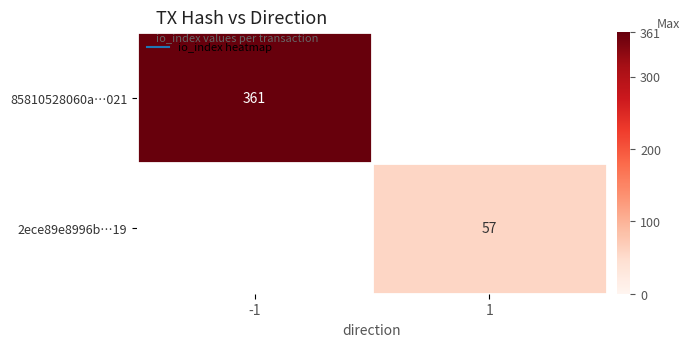

How many series are shown in this chart?

2